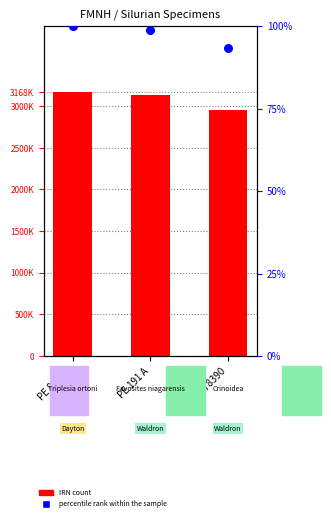

Which series reaches the maximum Y coordinate?

IRN